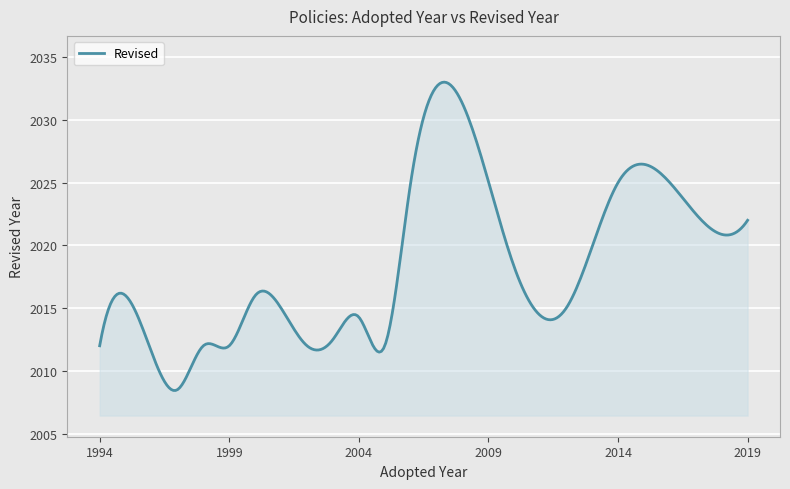

What is the difference between the maximum and minimum values?

24.6